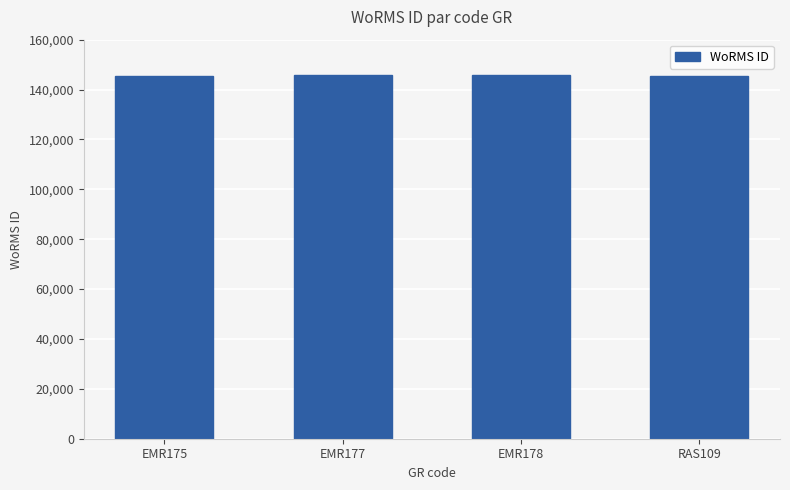

What is the label of the 1st bar from the left?

EMR175